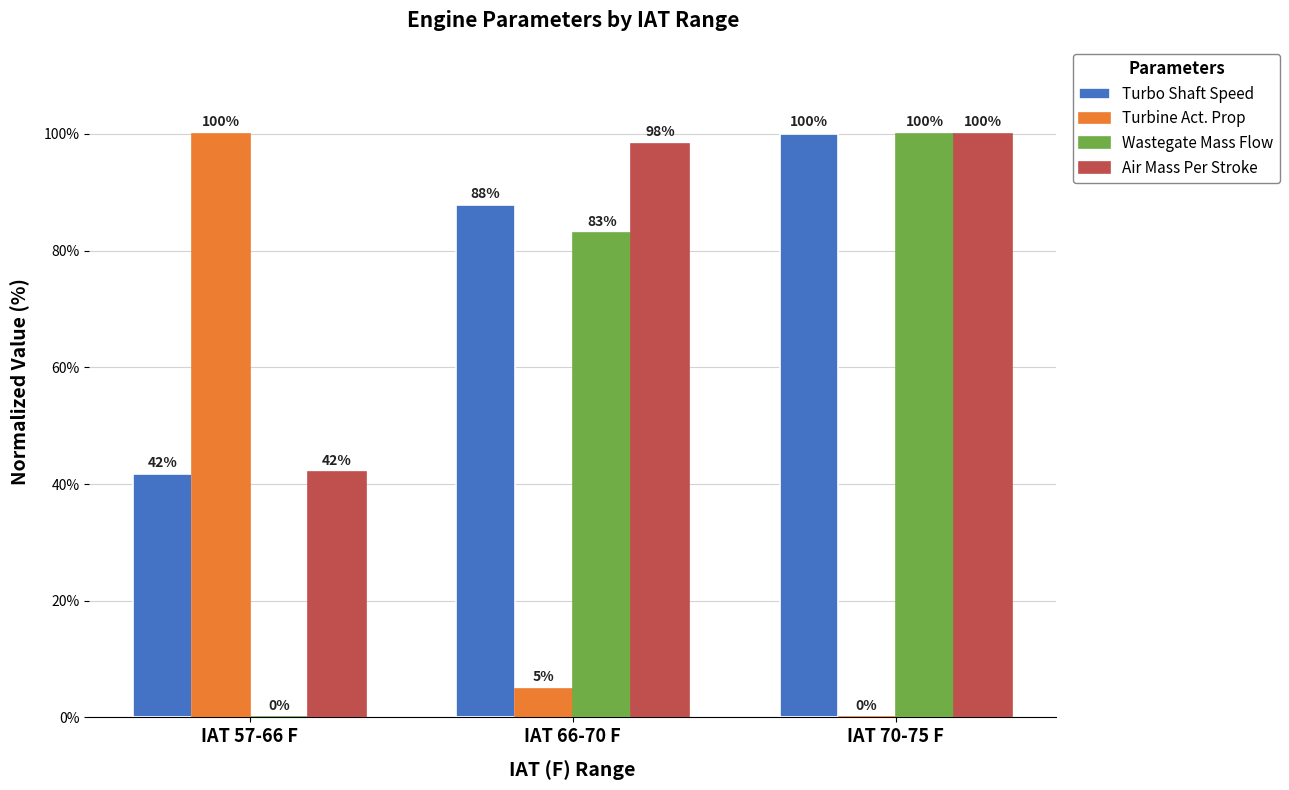

The value of Air Mass Per Stroke at IAT 57-66 F is 9.4. True or false?

False